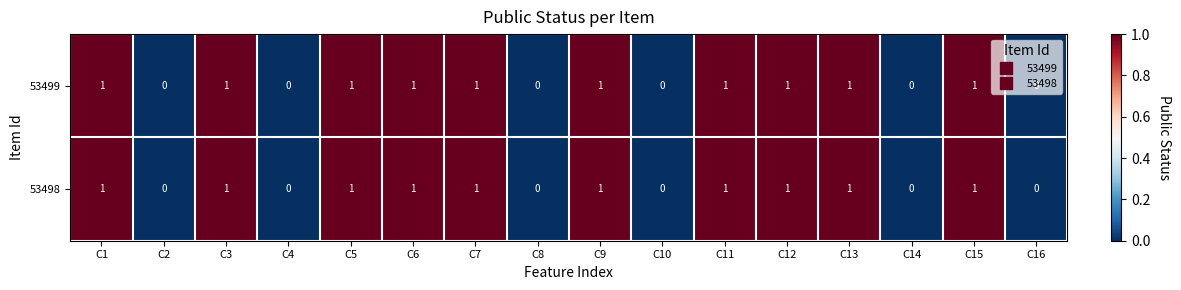

Count the 53498 values in the range 0 to 1.

16